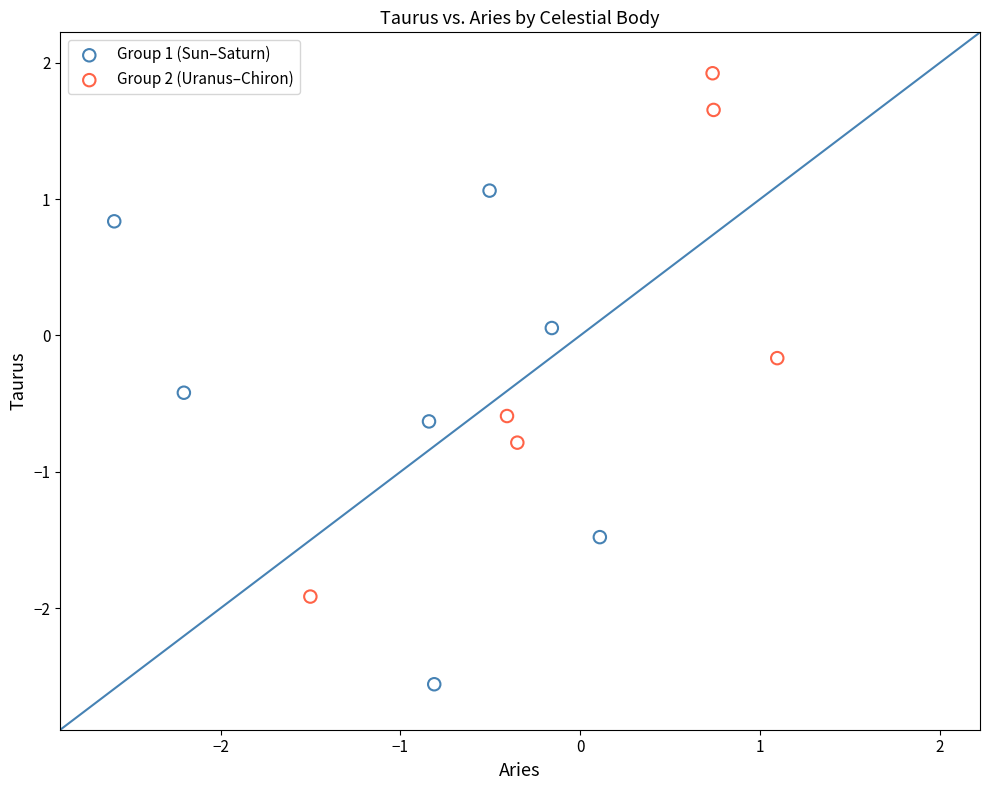

Which series contains the highest Y value?

Group 2 (Uranus–Chiron)